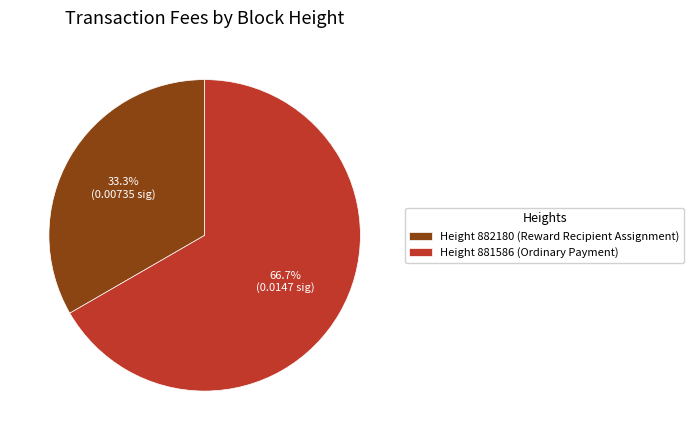

Is there a majority slice in this chart?

Yes